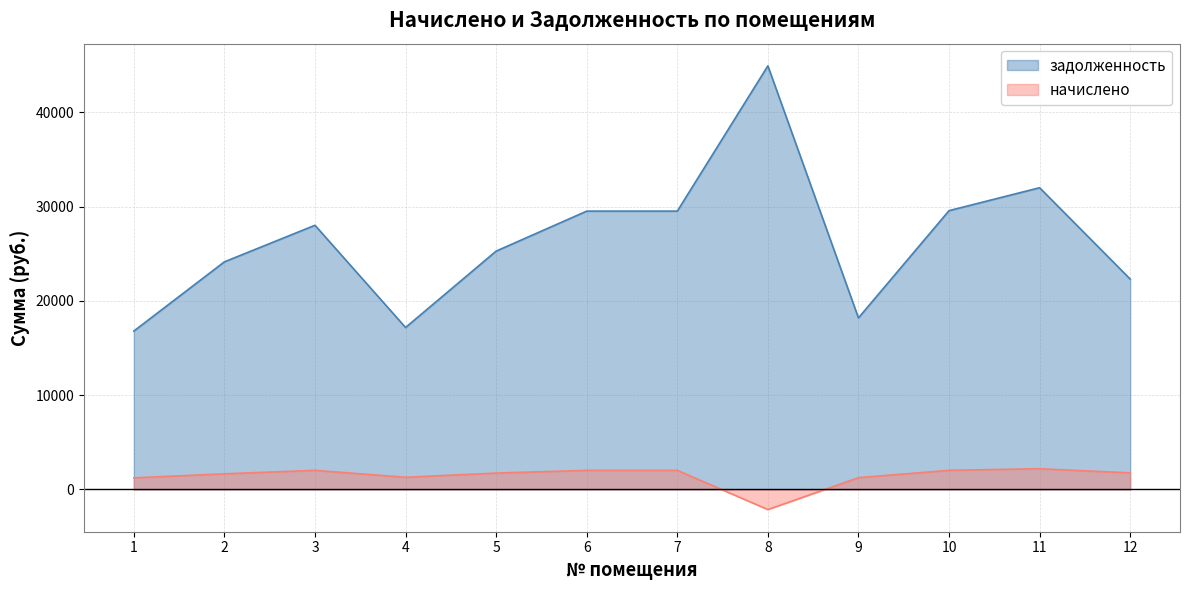

Does the chart have visible grid lines?

Yes